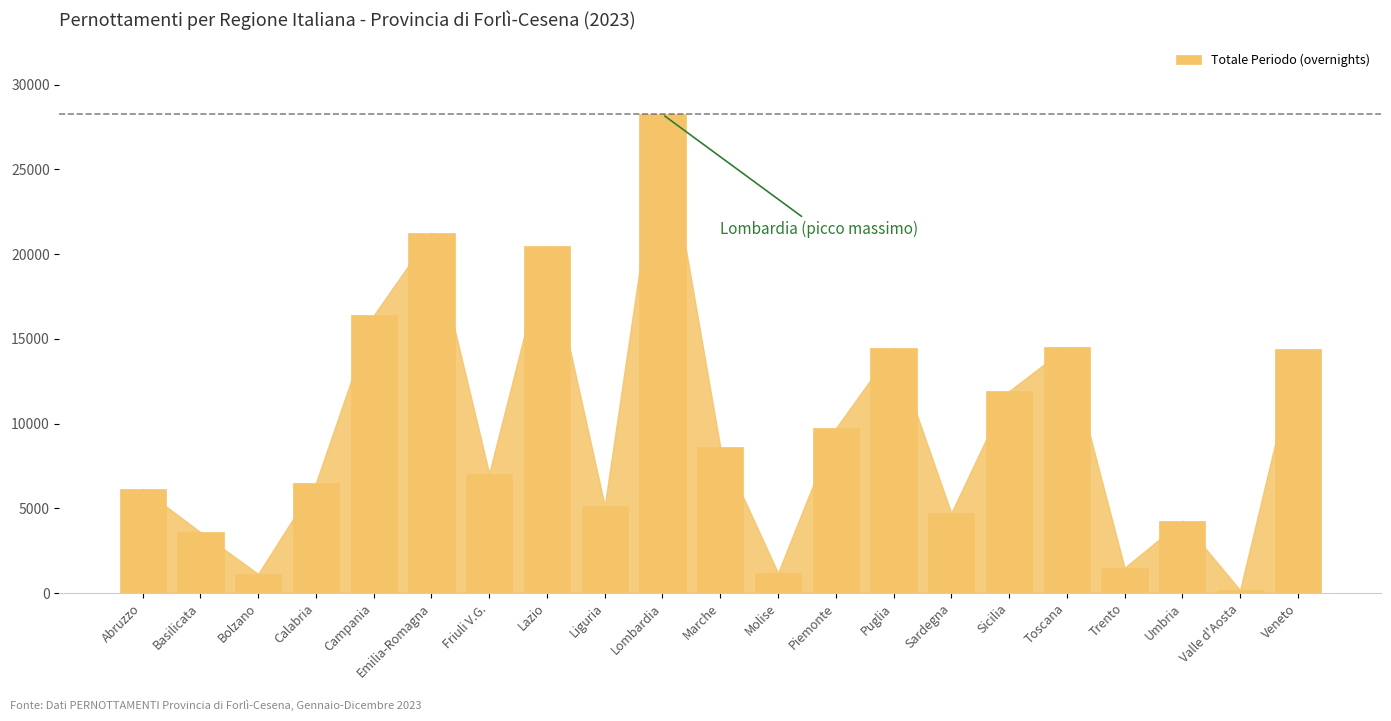

Does the chart contain stacked bars?

No